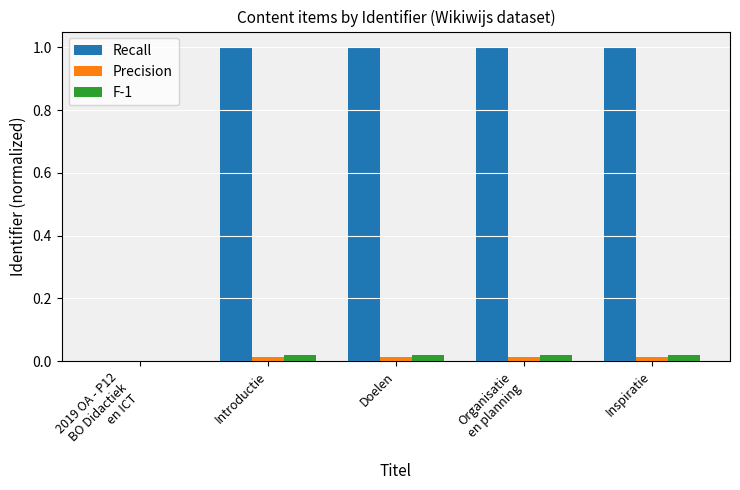

What is the maximum value shown in the chart?

1.0